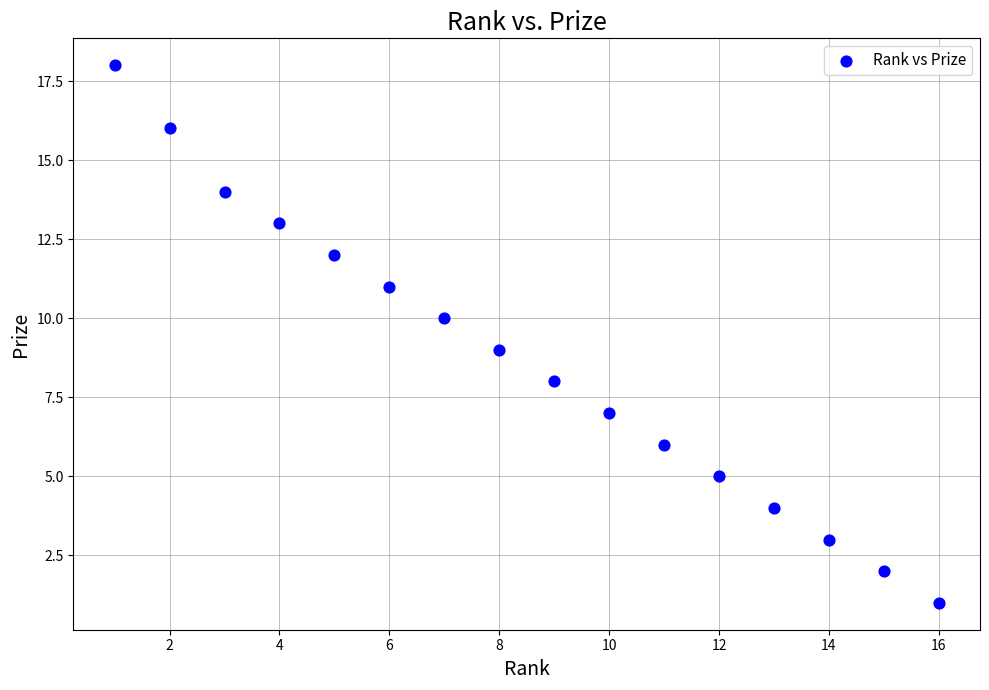

What is the range of X values (max minus min)?

15